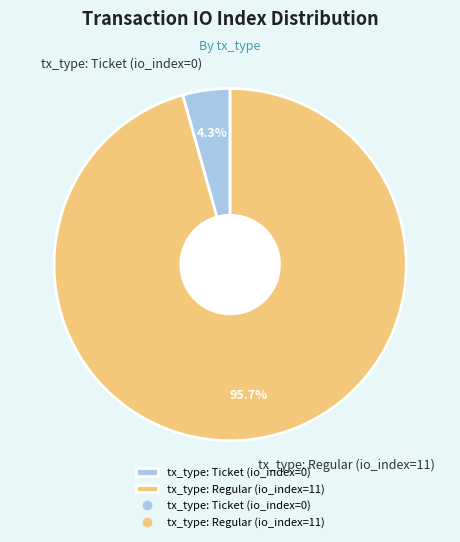

What portion of the pie excludes tx_type: Ticket (io_index=0)?

95.7%